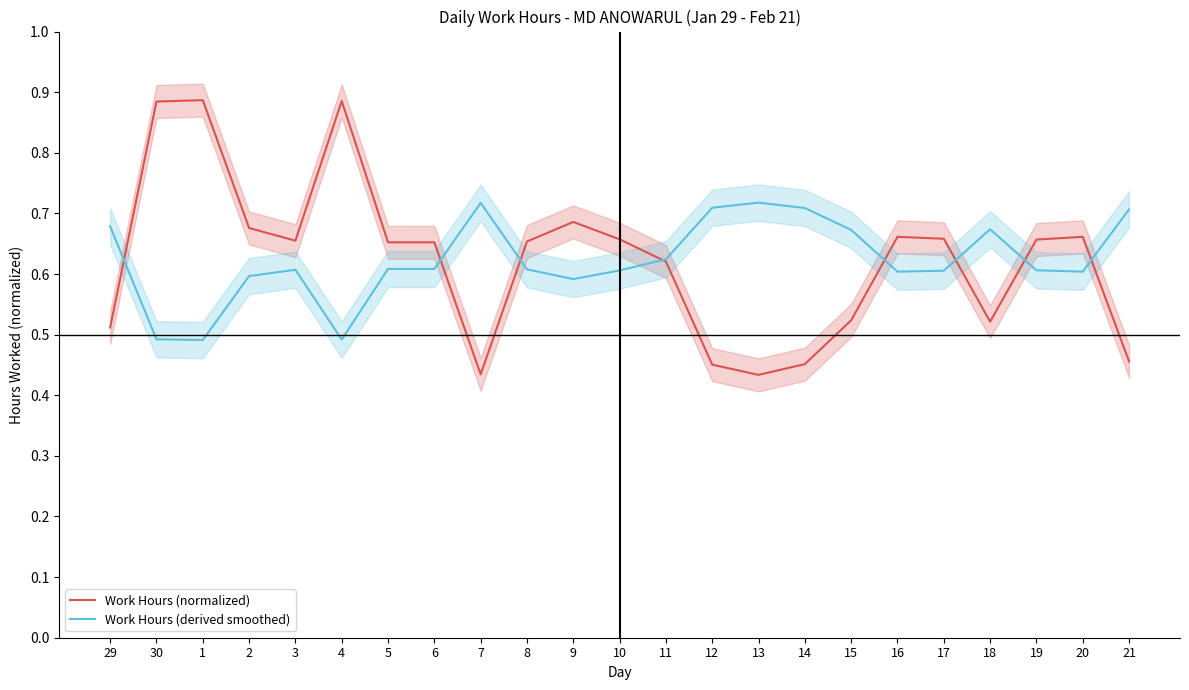

True or false: Work Hours (normalized) has a value of 1.1 at 17.

False